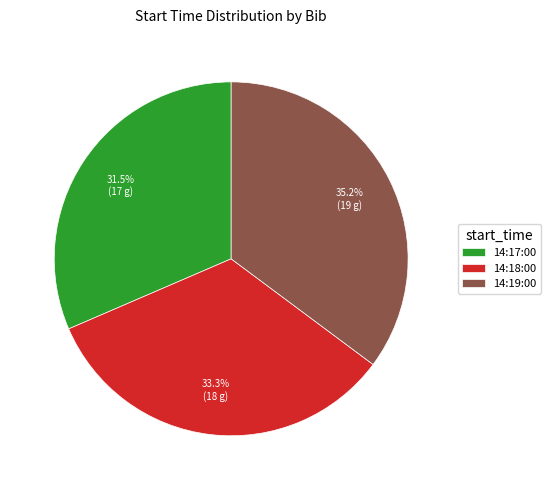

What is the largest slice in the pie chart?

14:19:00